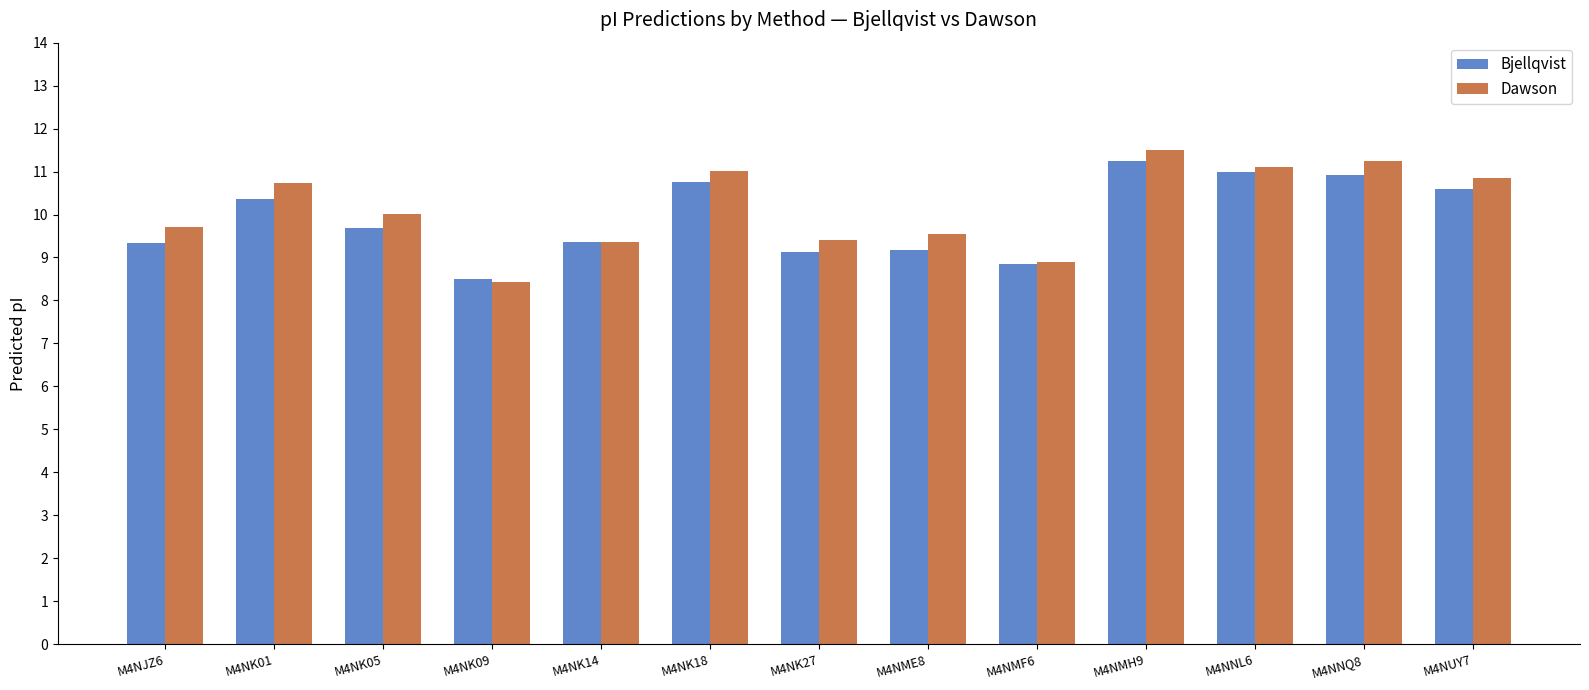

What is the sum of the Dawson values at M4NJZ6 and M4NUY7?

20.6